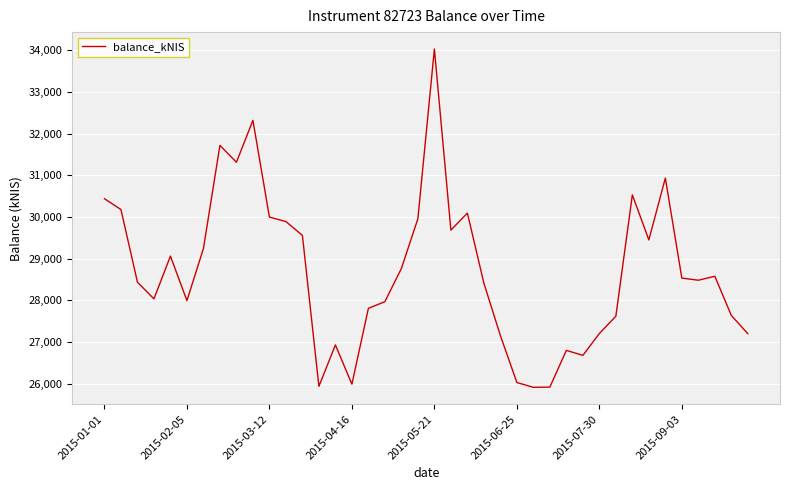

How many lines are shown in the chart?

1